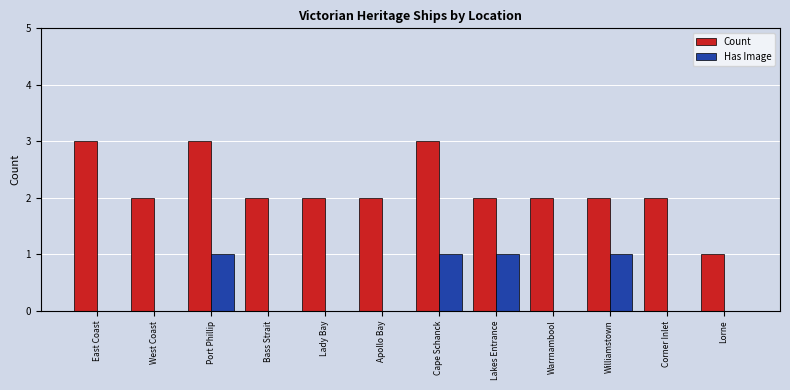

How many groups of bars are there?

12